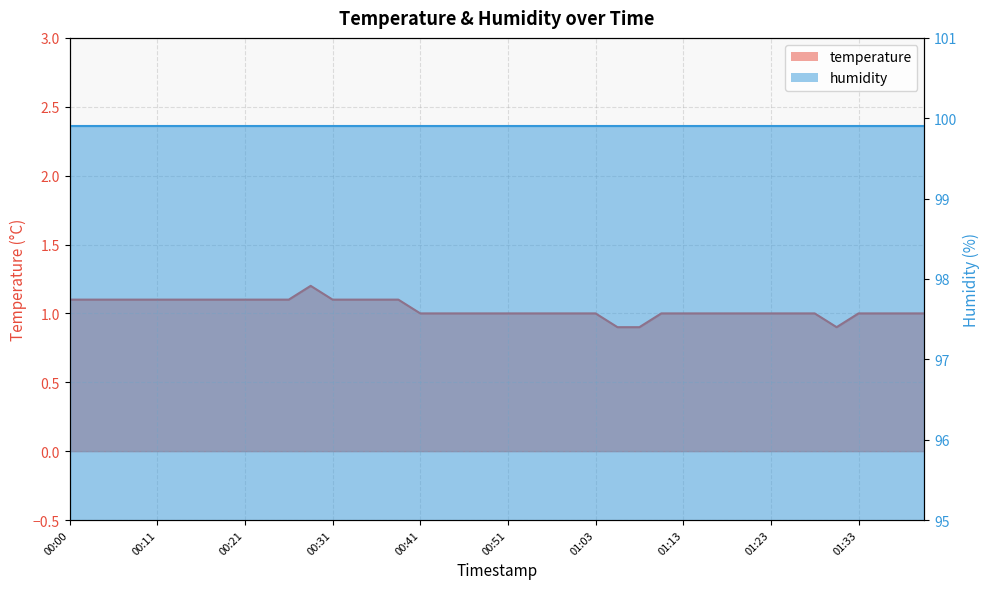

True or false: the data shows 1.0 at 01:33.

True